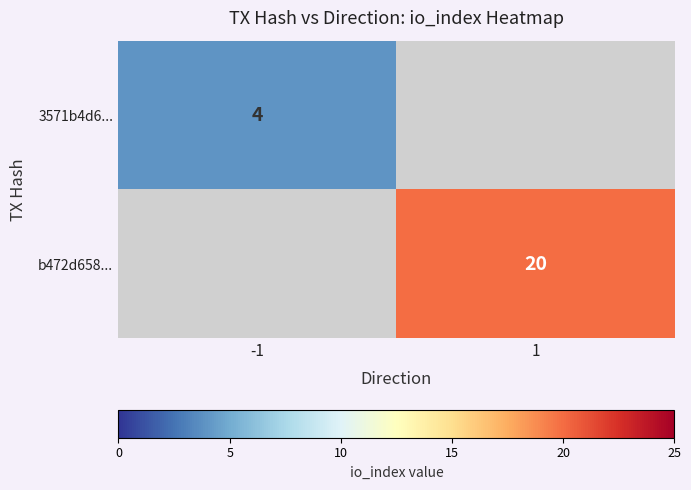

The 3571b4d6... series shows 4 at -1. True or false?

True